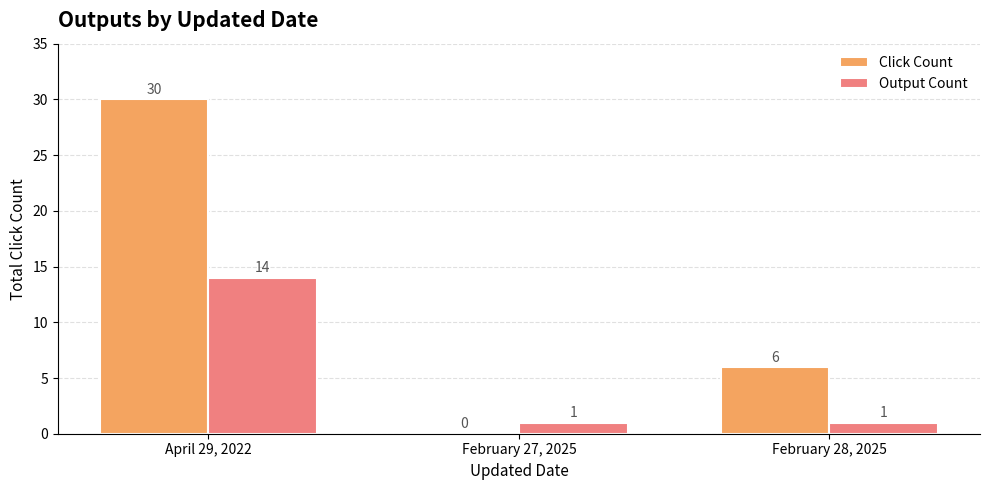

Is the value of Output Count at February 28, 2025 greater than the value of Click Count at February 28, 2025?

No